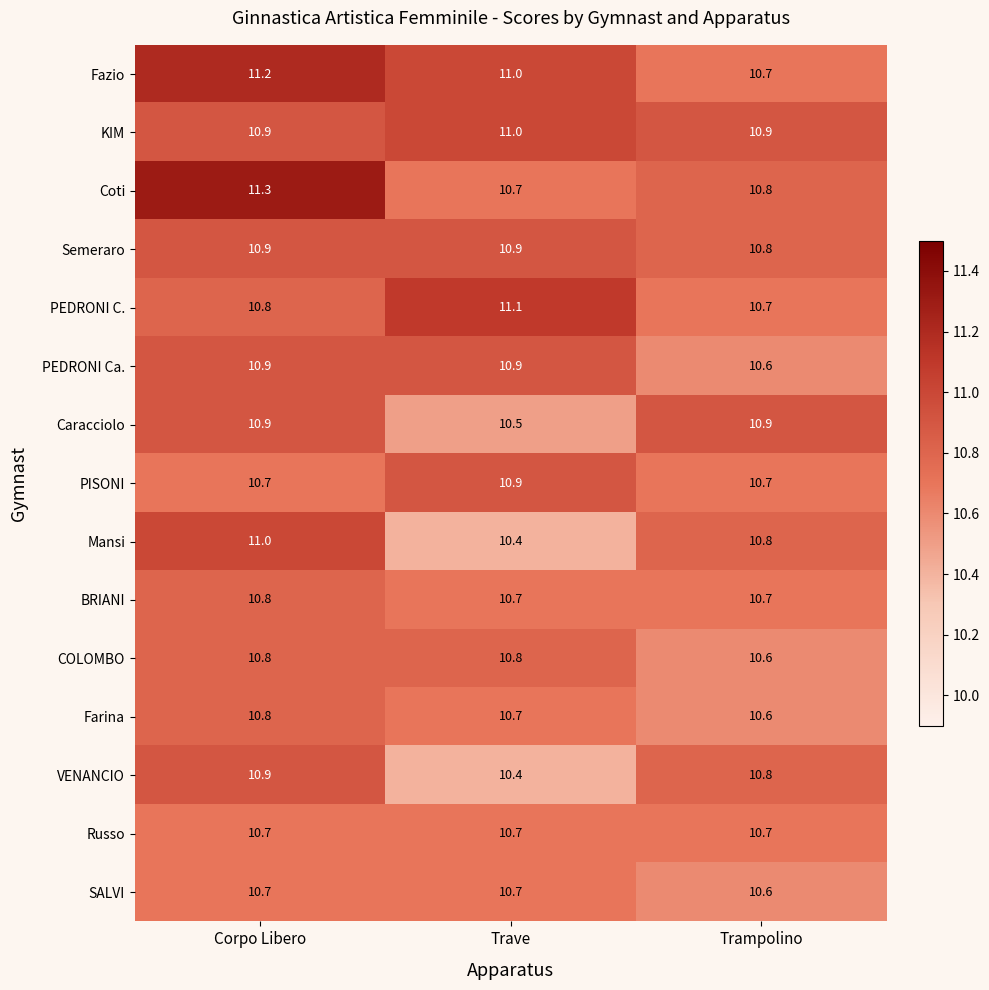

What is the greatest value displayed?

11.3